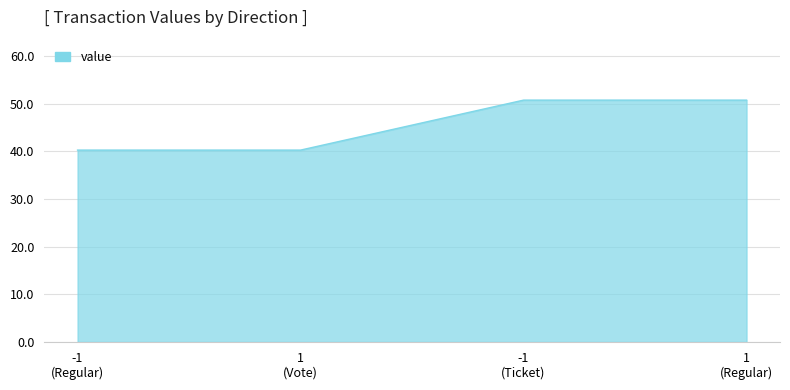

True or false: there are more than 2 points higher than both neighbors.

False